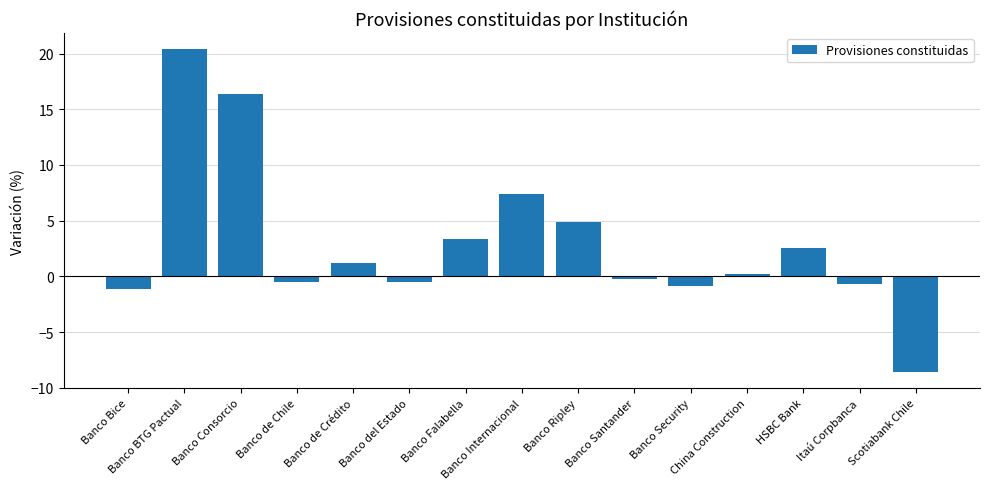

Where does the data first go above 0?

Banco BTG Pactual